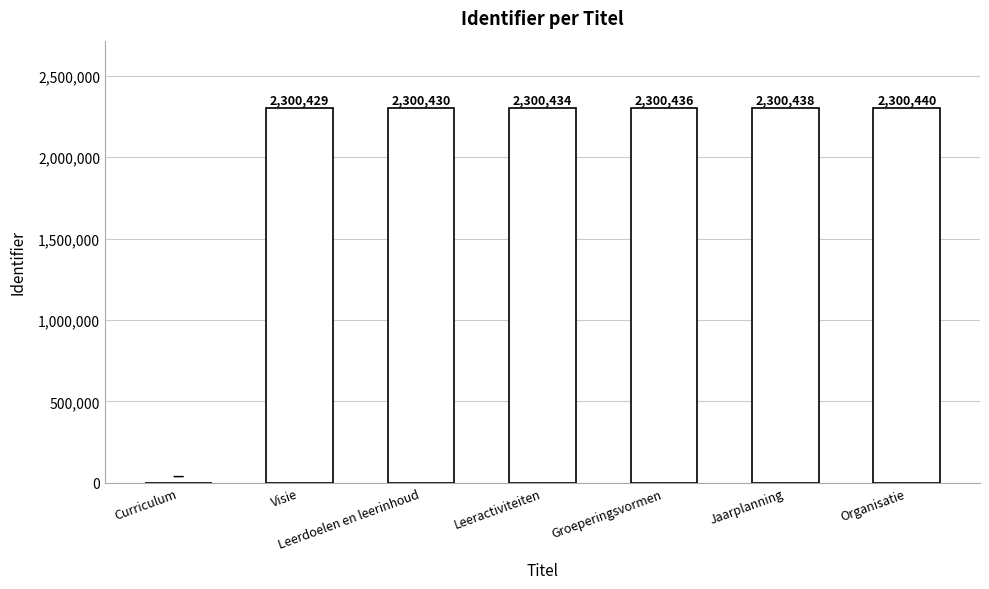

At which label is the value closest to 1150220?

Visie